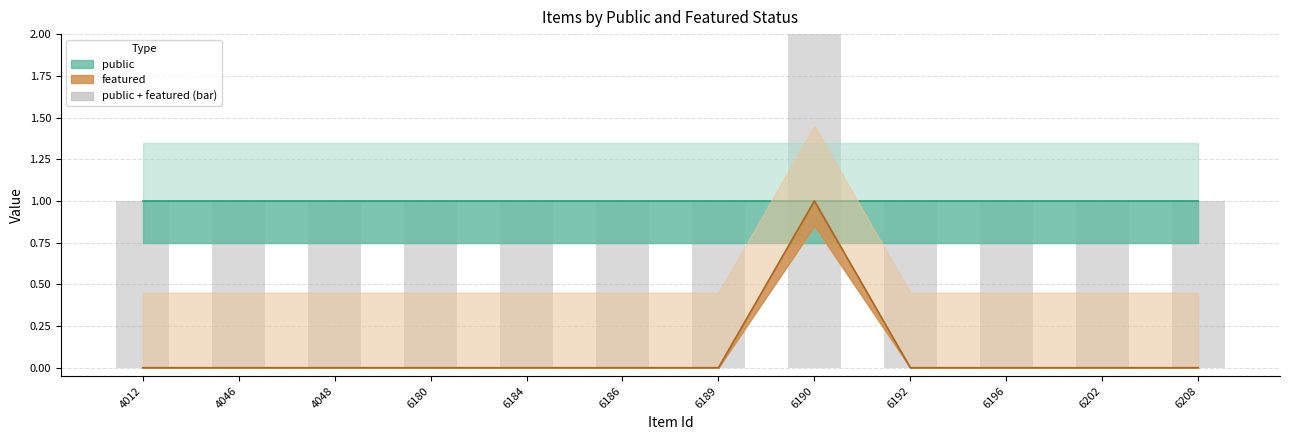

Between 6184 and 4012, which is larger?

6184